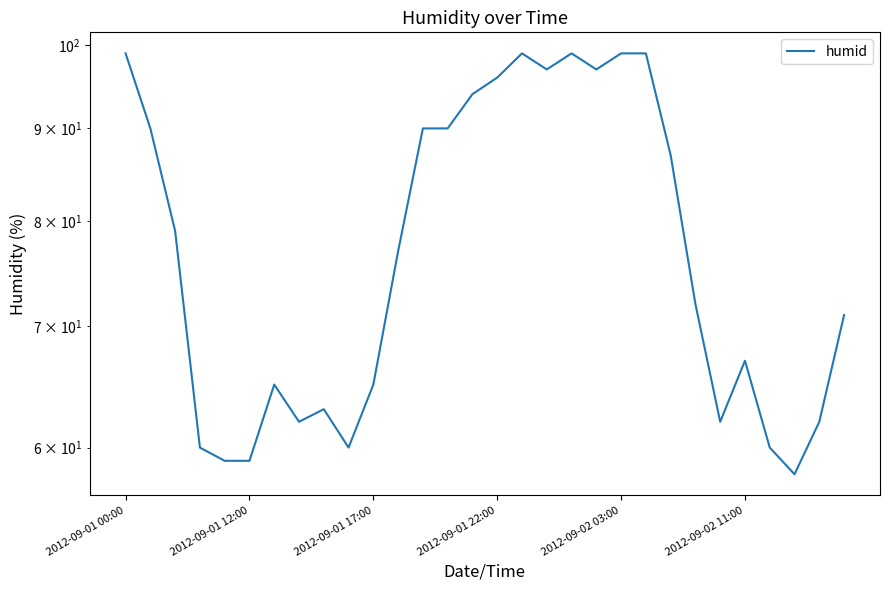

How many points are lower than both their immediate neighbors (excluding endpoints)?

6